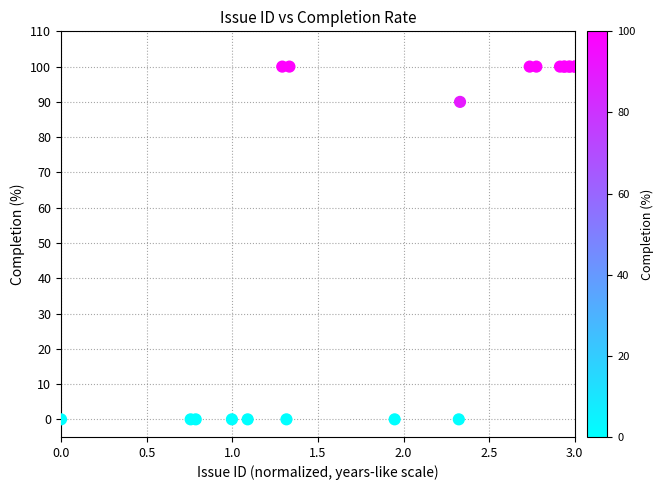

What Y value in the scatter plot is closest to 50?

90